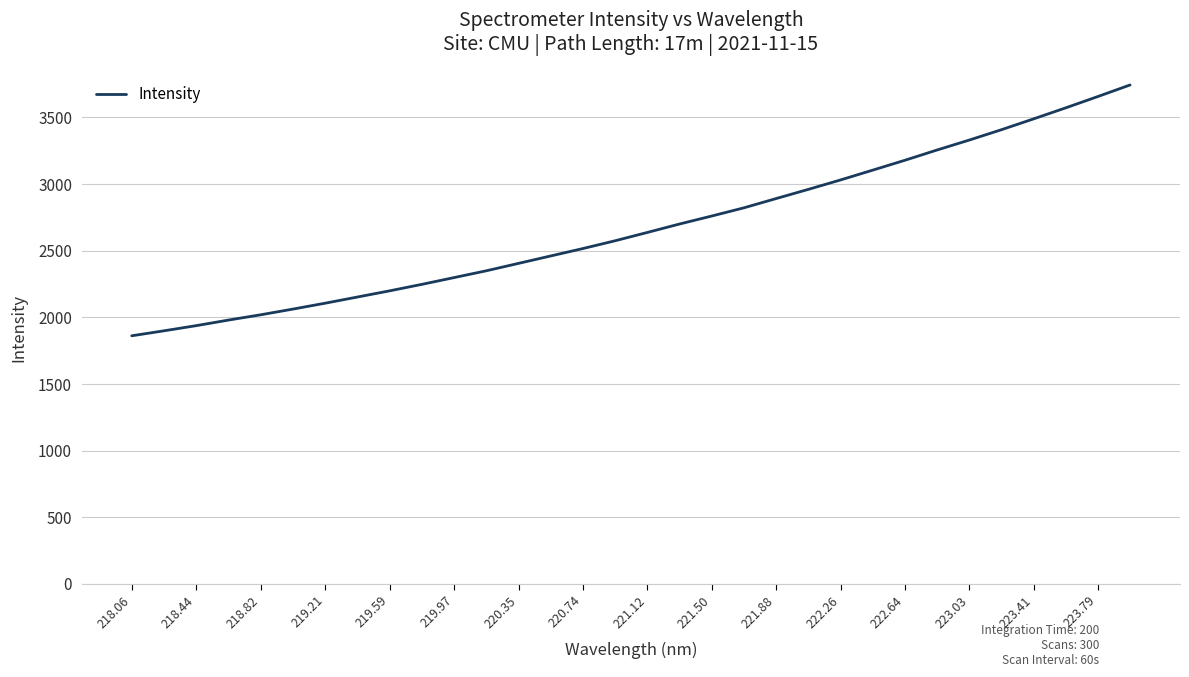

What is the difference between the maximum and minimum values?

1881.9